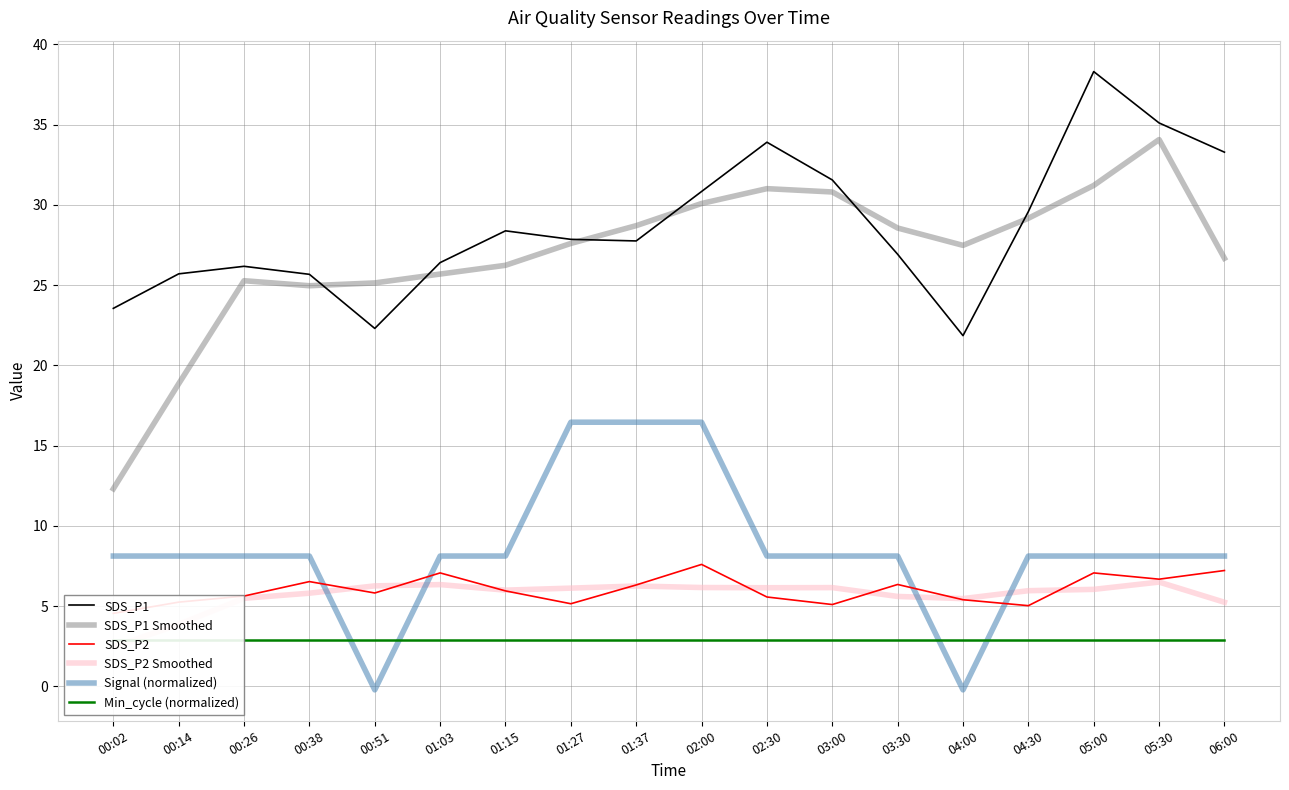

After their last crossing, which series has the higher values: SDS_P2 or SDS_P2 Smoothed?

SDS_P2